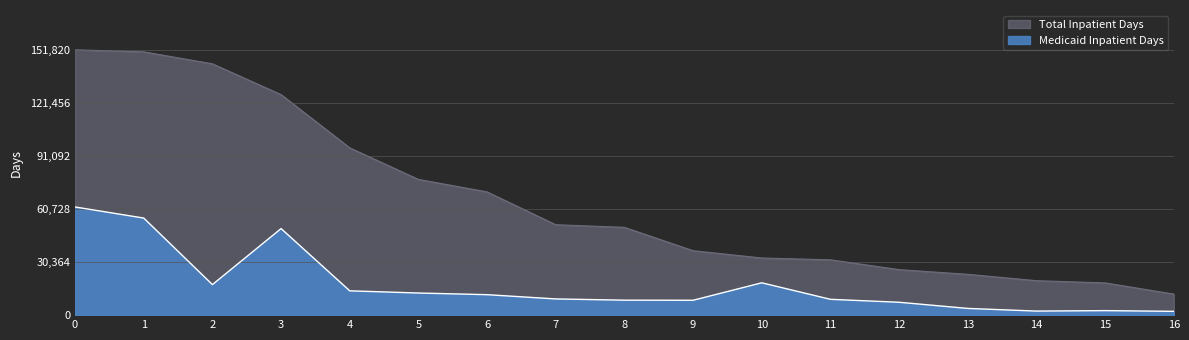

Rank the series at COMANCHE COUNTY MEMORIAL HOSPITAL from lowest to highest value.

Medicaid Inpatient Days, Total Inpatient Days